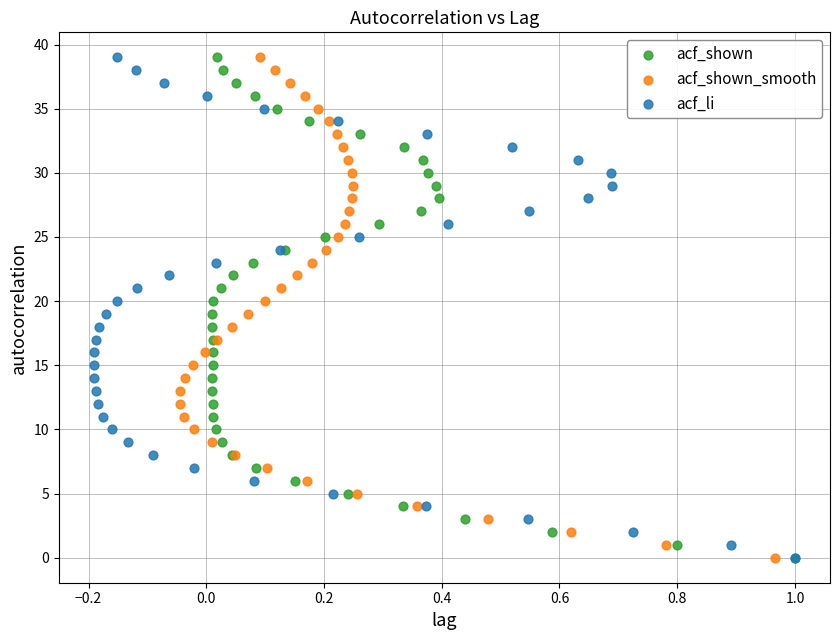

What are all the series names shown in the legend?

acf_shown, acf_shown_smooth, acf_li